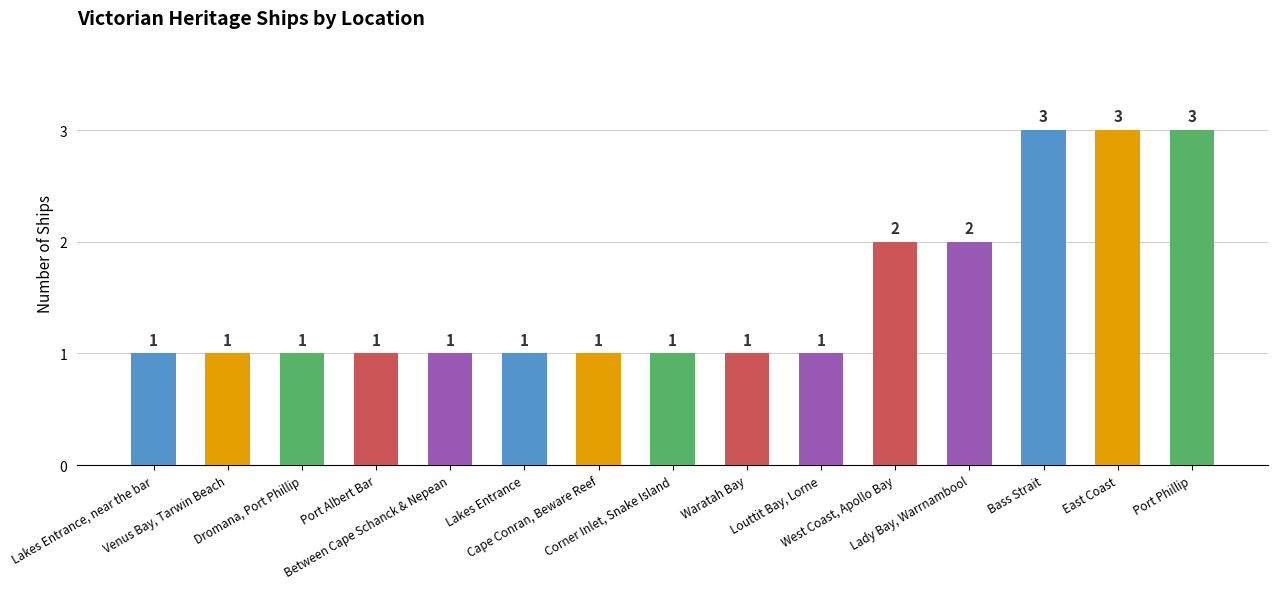

What is the greatest value displayed?

3